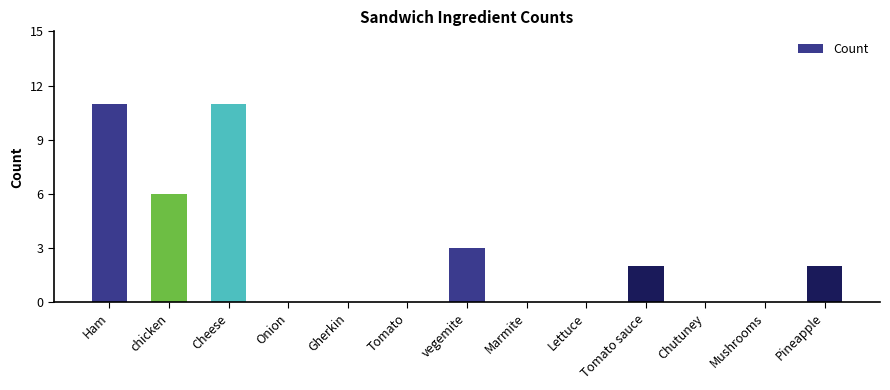

The value at Cheese is 11. True or false?

True